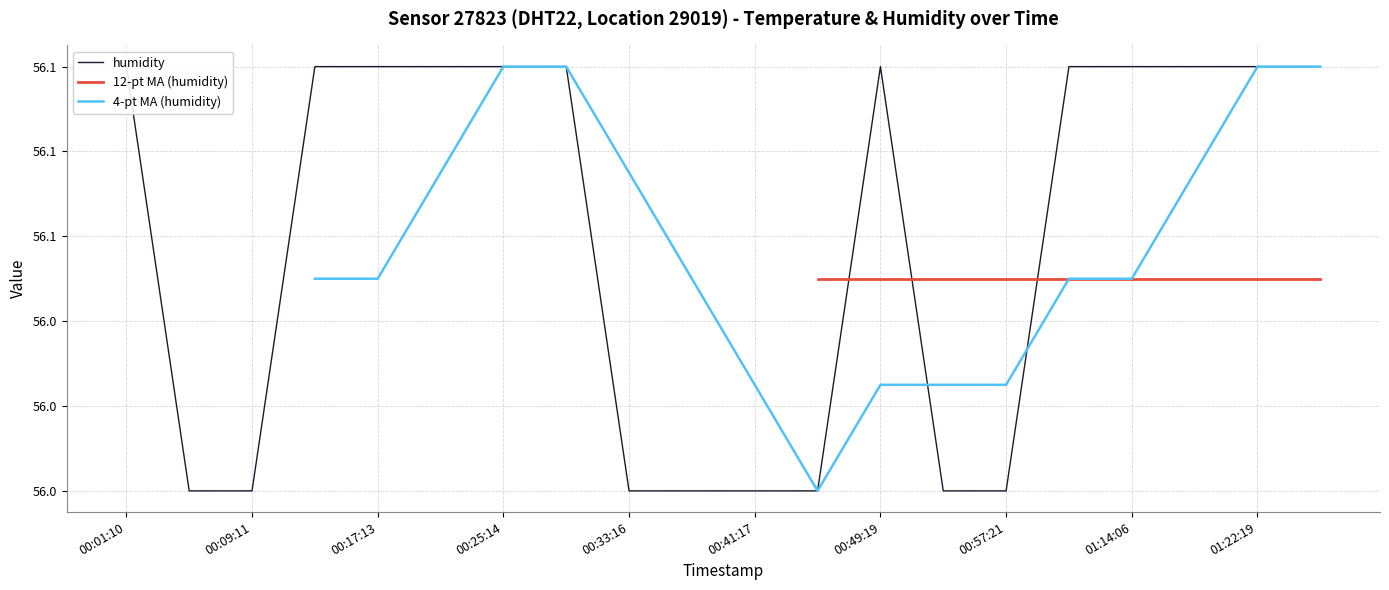

How many categories are shown in the chart?

20